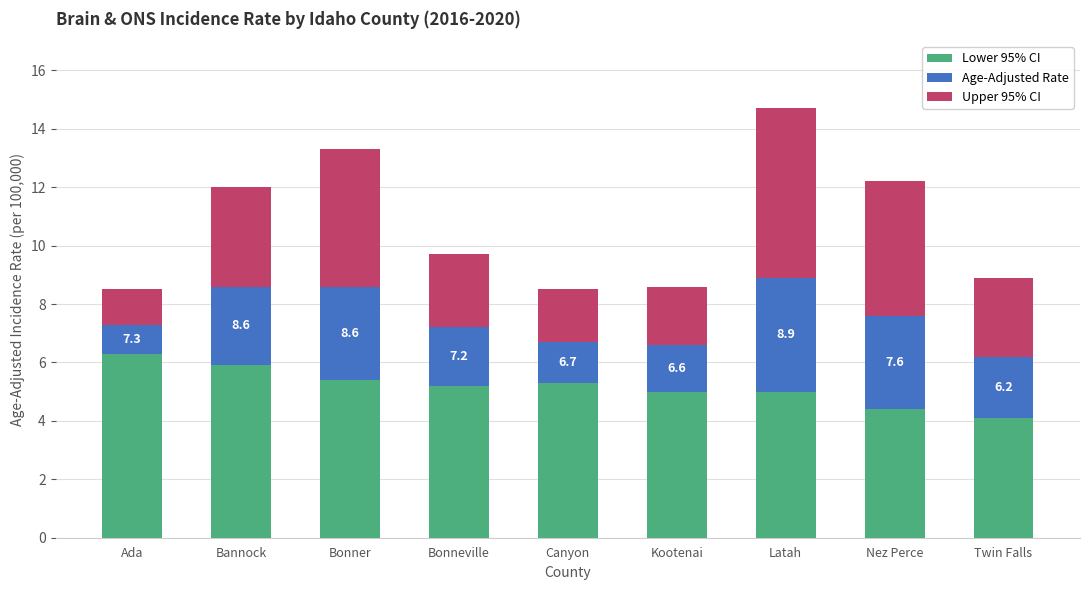

Does the chart contain any negative values?

No